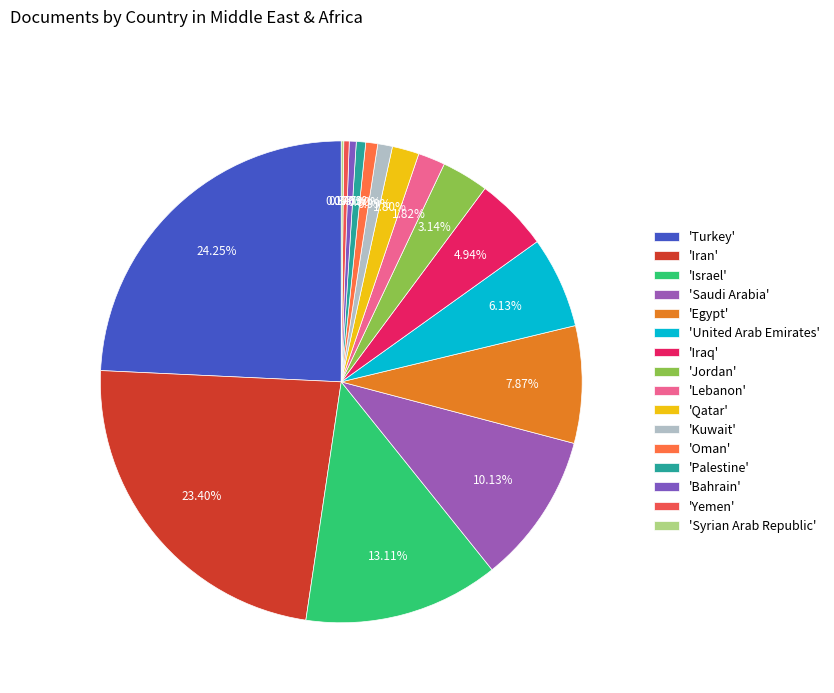

How many segments does this pie chart have?

16